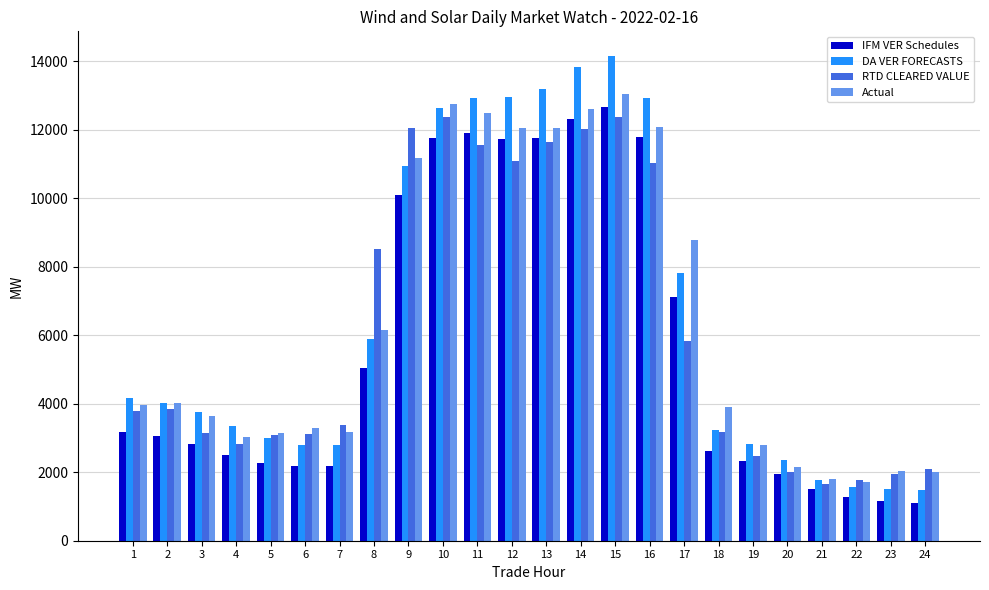

How many data points in Actual are less than 3978?

12